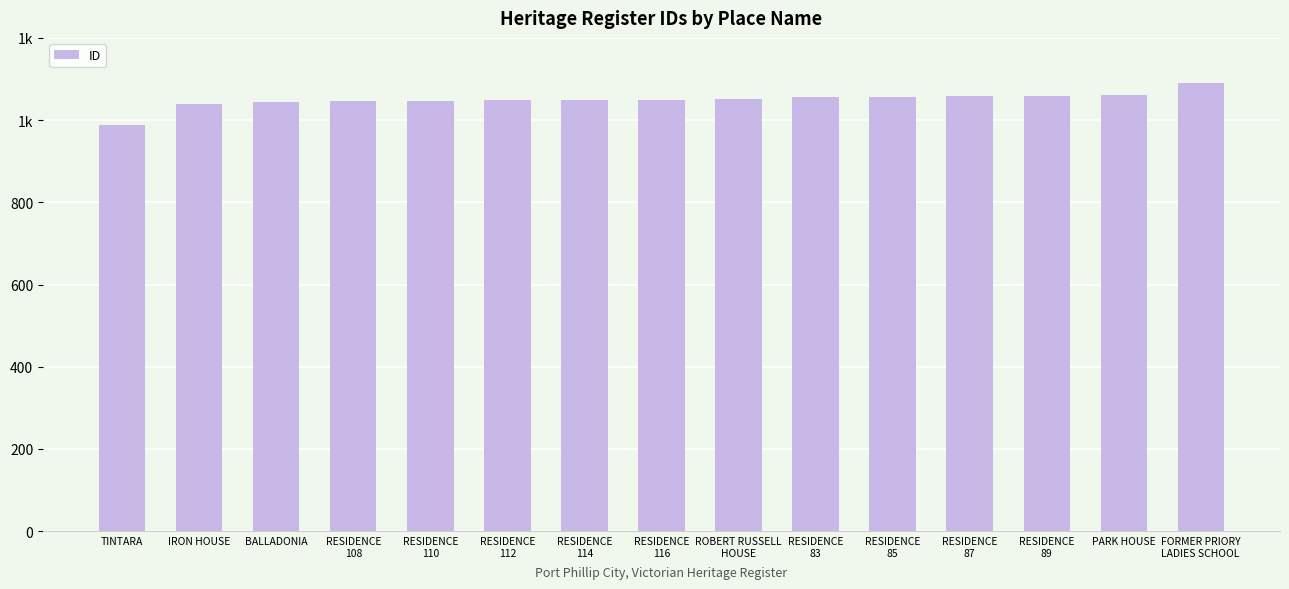

What is the value of the 11th bar from the left?

1057